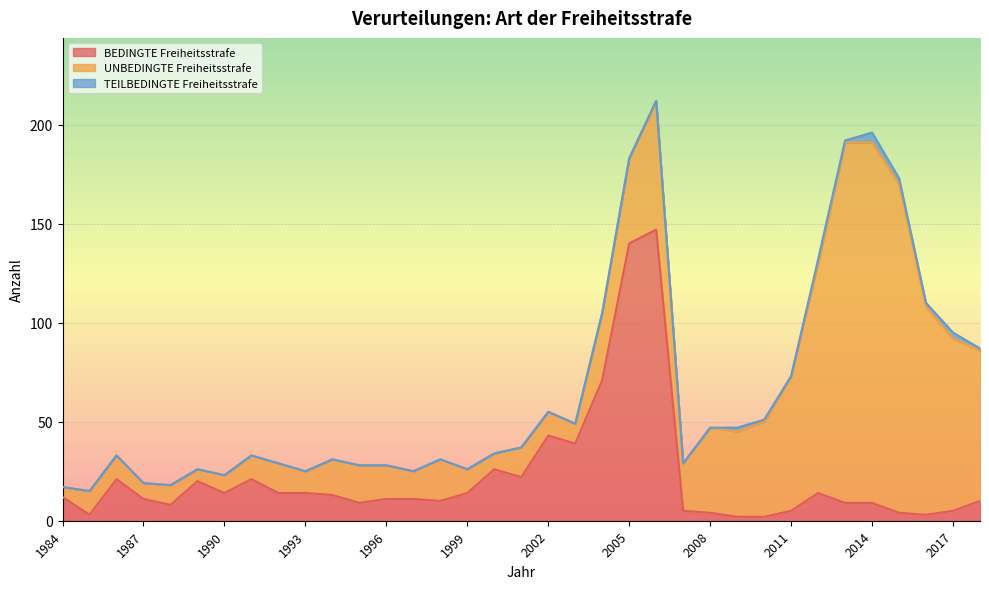

At which category is the sum across all series the highest?

2006